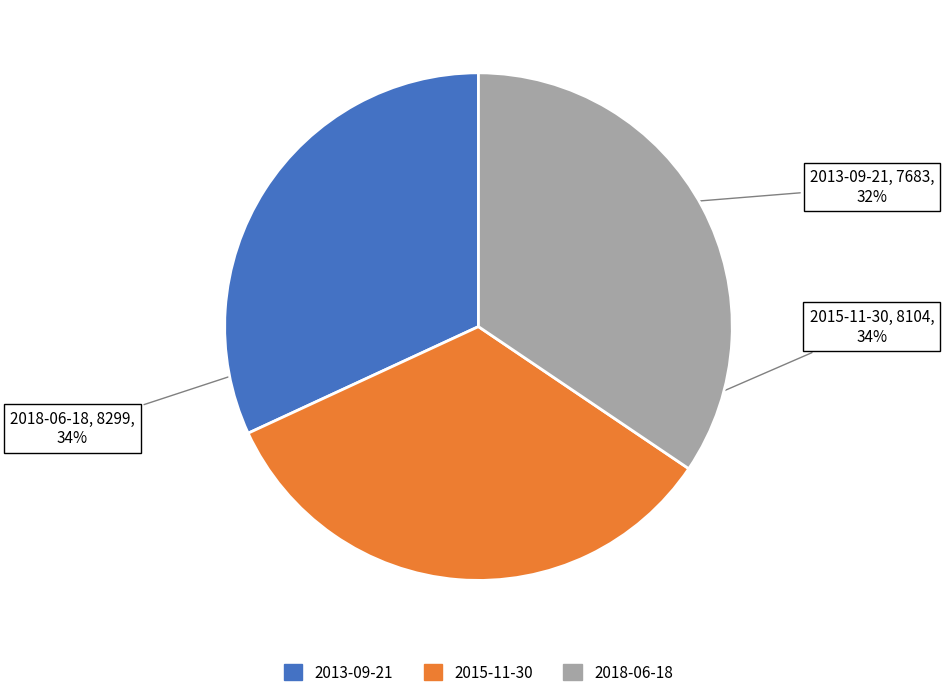

Between 2018-06-18 and 2013-09-21, which is larger?

2018-06-18